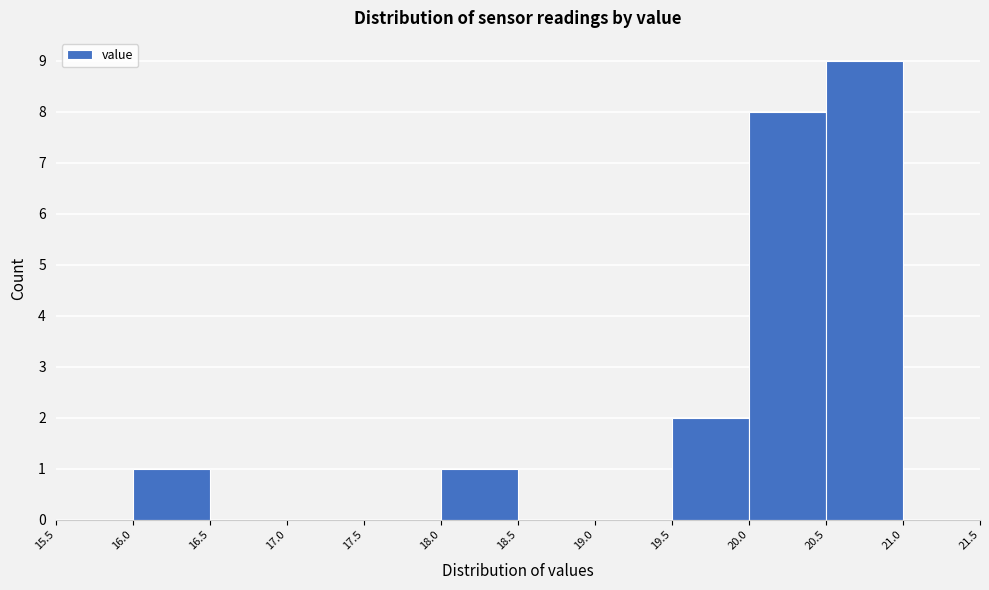

Which range on the x-axis has the tallest bar?

20.5 to 21.0